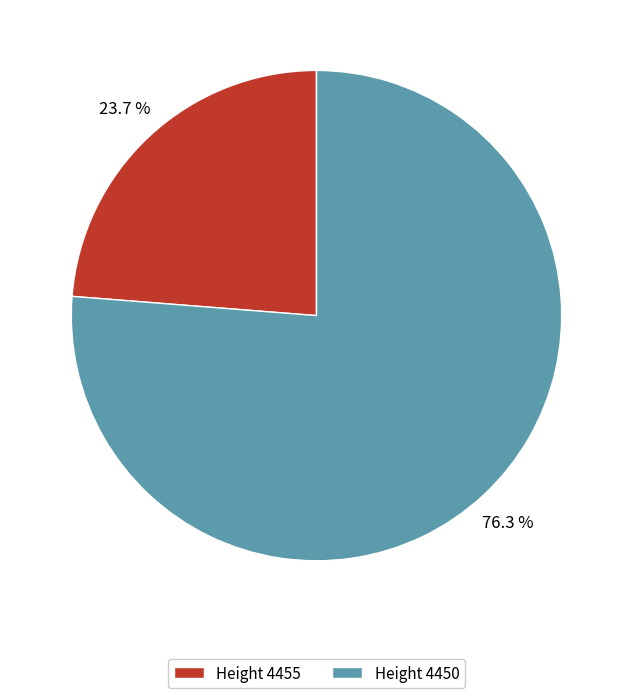

What is the ratio of the value at Height 4450 to the value at Height 4455?

3.2